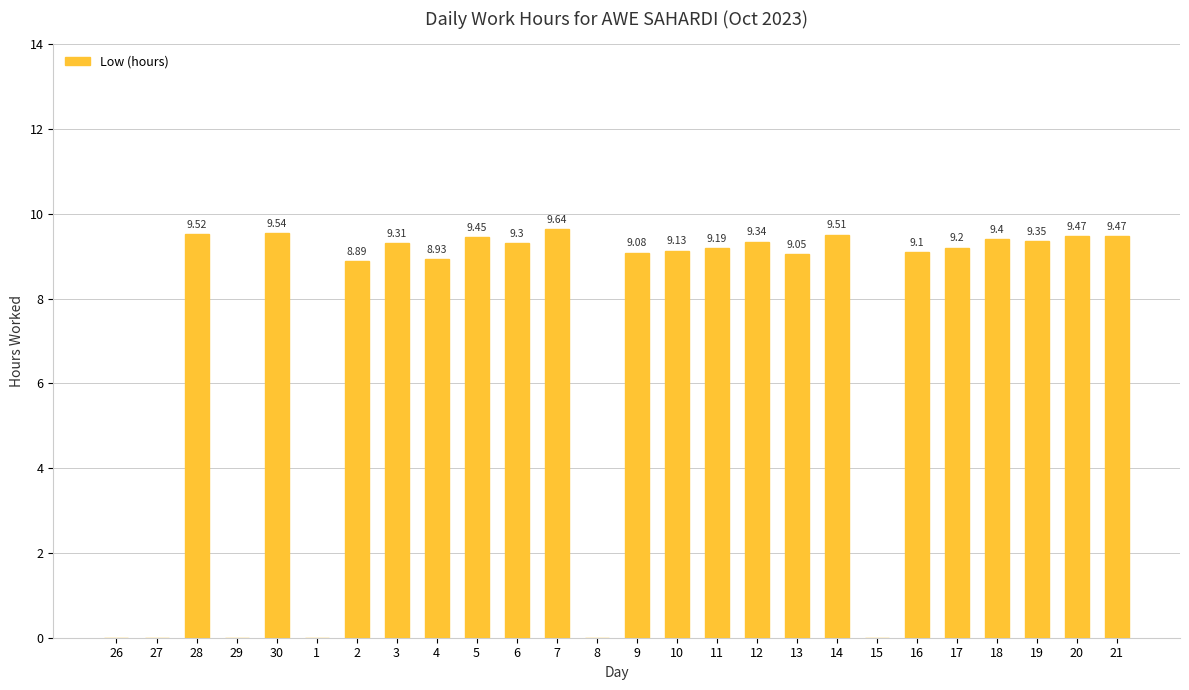

Which has a higher value, 15 or 14?

14